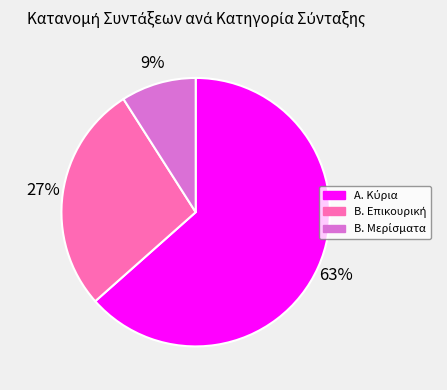

Is there a majority slice in this chart?

Yes